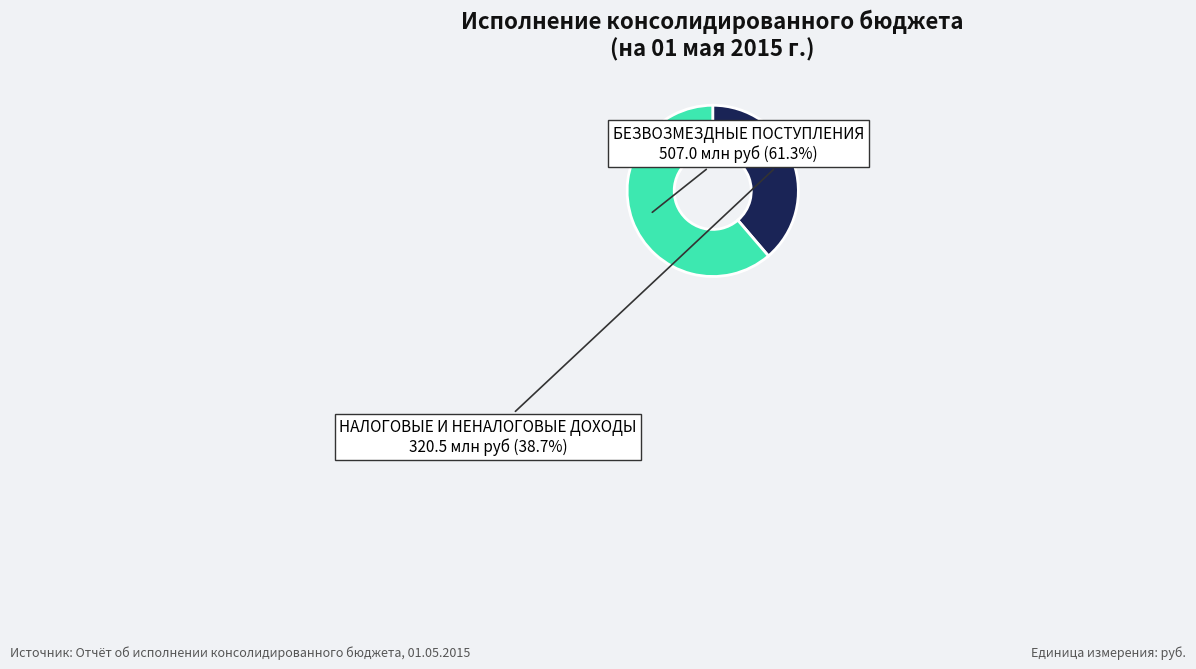

Which slice is the largest?

БЕЗВОЗМЕЗДНЫЕ ПОСТУПЛЕНИЯ